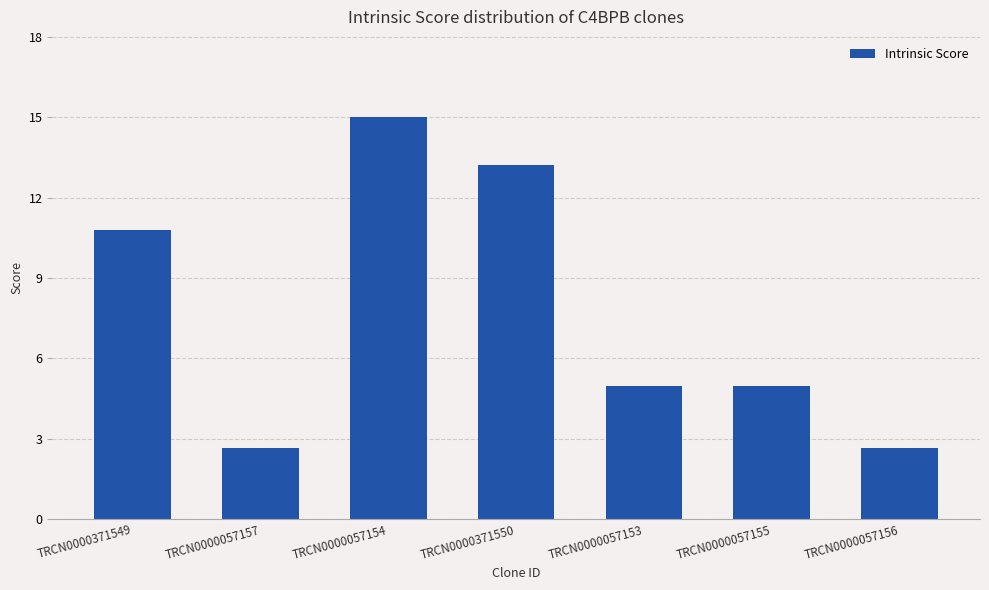

At which category does the chart reach its peak across all series?

TRCN0000057154